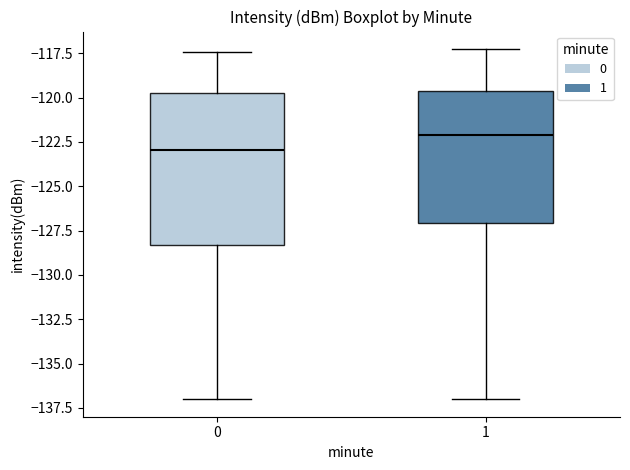

Reading left to right, transcribe this box plot: for each box, give where its median line is, the range the box spans, and where its two whiskers end, as read against the y-axis. The values are not printed on the chart, so give them approximately, as read against the axis.

0: median -123.0, box -128.5 to -120.0, whiskers -137.0 to -117.5
1: median -122.0, box -127.0 to -119.5, whiskers -137.0 to -117.5